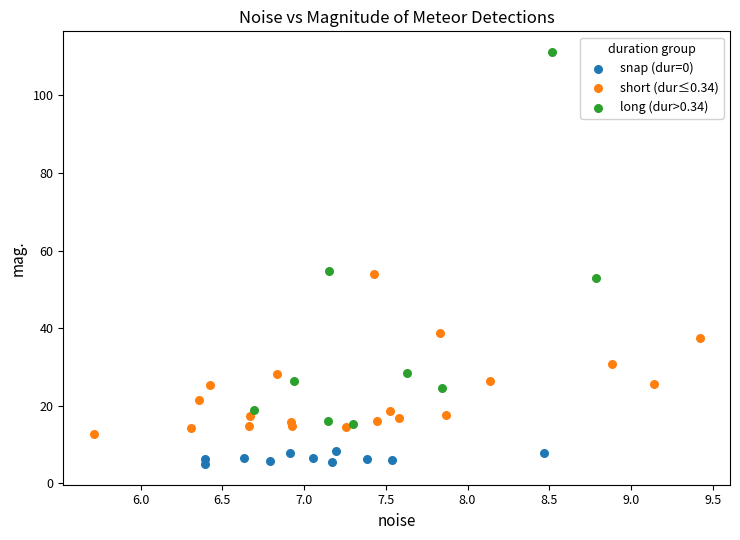

Which series has the widest spread of Y values?

long (dur>0.34)